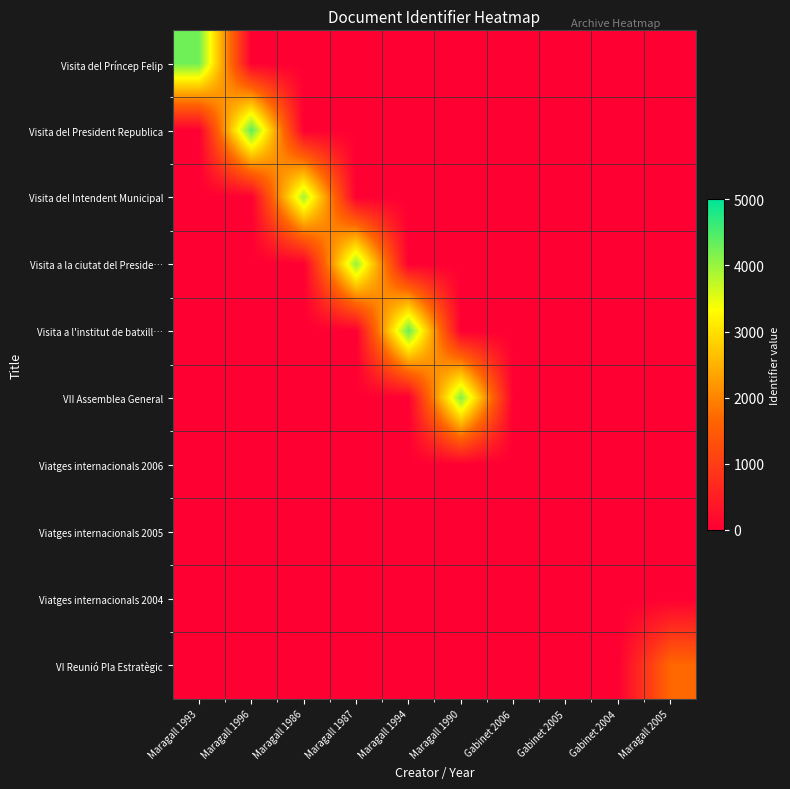

Between Gabinet 2006 and Gabinet 2005, which series saw the biggest shift?

Visita del Príncep Felip